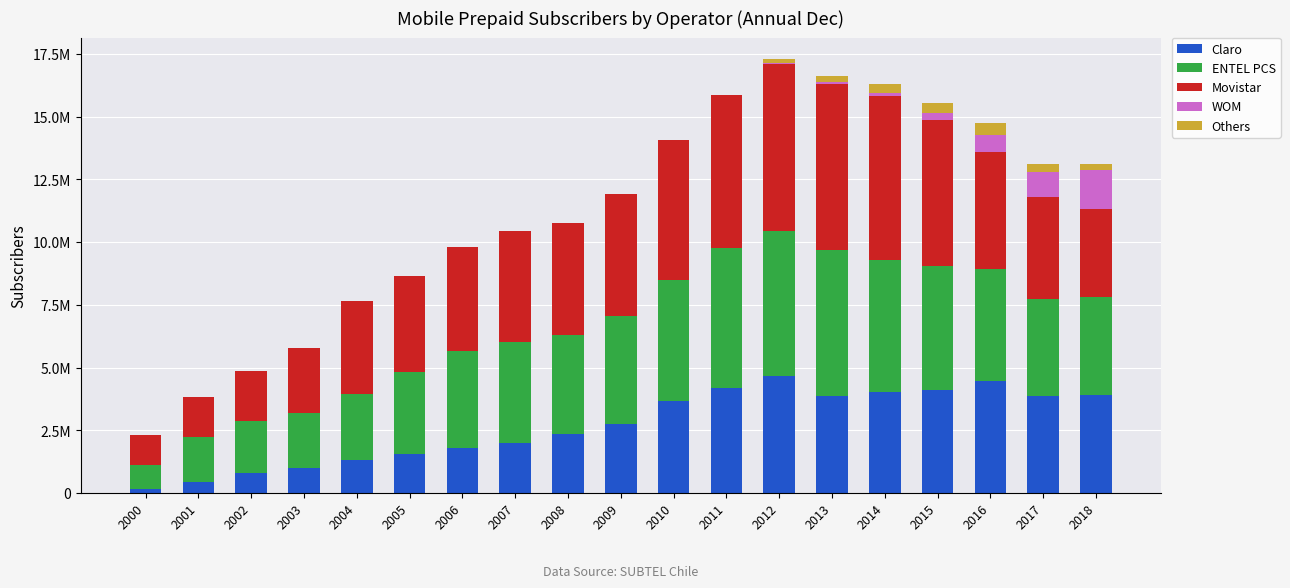

What is the total value across all series at 2007?

10432036